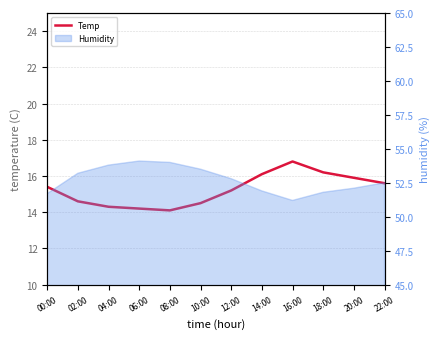

At which category does the data reach its first local valley?

08:00